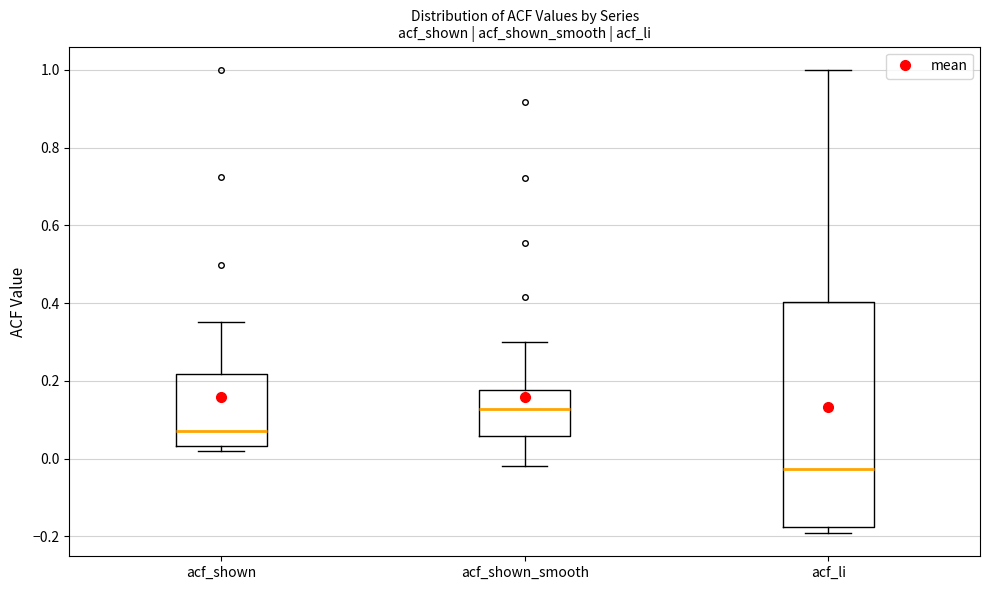

Comparing the boxes themselves (not the whiskers), which one is the tallest?

acf_li